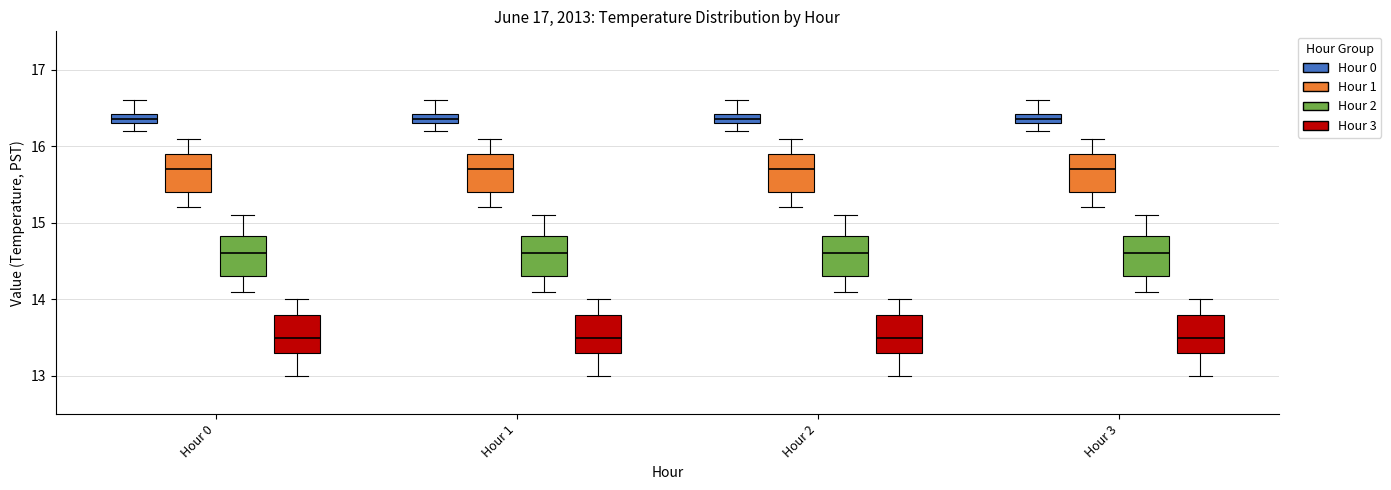

Where is the upper edge of the box for Hour 0 (Hour 2) on the y-axis? The values are not printed on the chart, so give them approximately, as read against the axis.

14.8